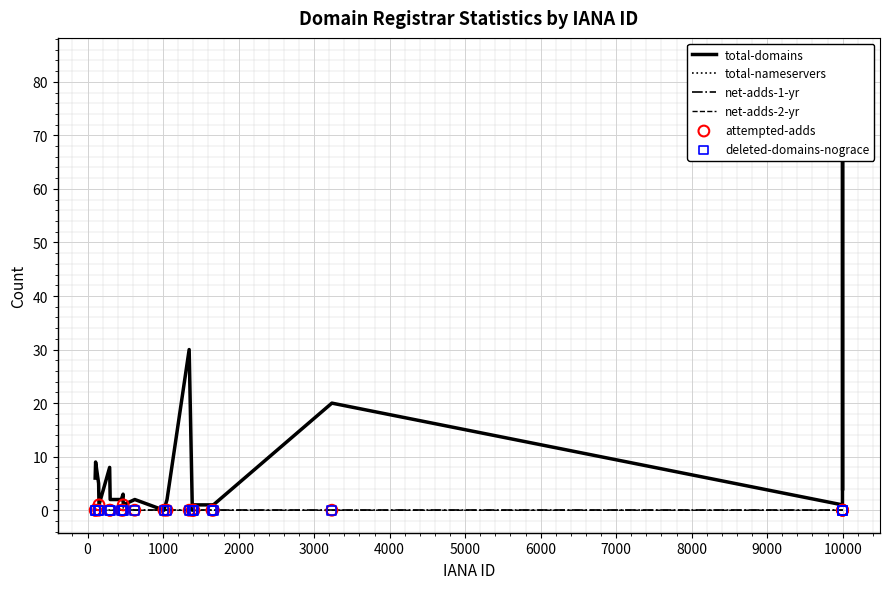

Which series reaches the maximum Y coordinate?

total-domains